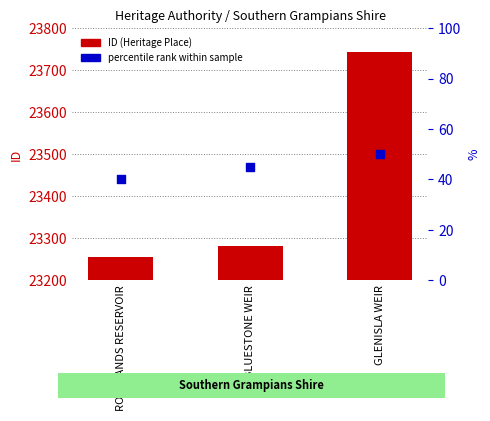

Which series reaches the maximum Y coordinate?

ID (Heritage Place)